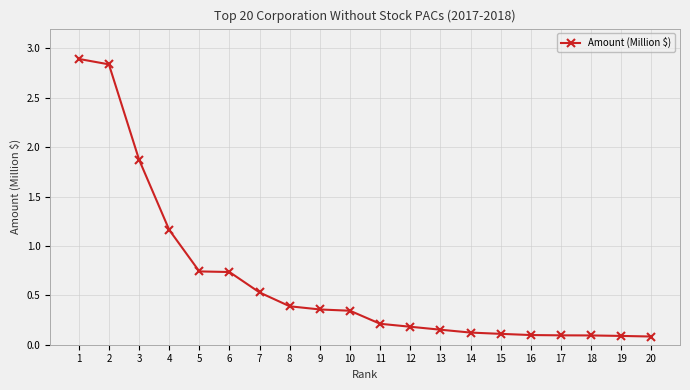

What is the change in value from 3 to 5?

-1.1